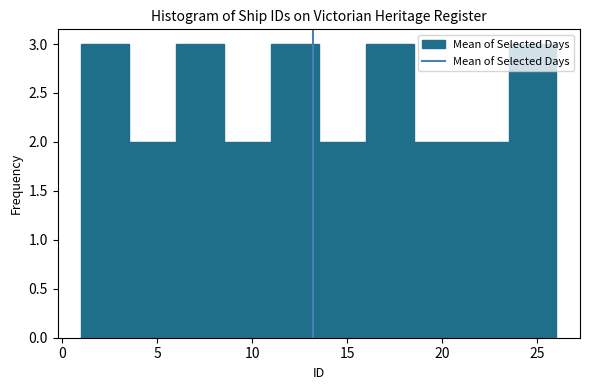

Reading left to right, transcribe this chart: for each bar, give the range it covers on the x-axis and its height. The values are not printed on the chart, so give them approximately, as read against the axis.

1.0 to 3.5: 3
3.5 to 6.0: 2
6.0 to 8.5: 3
8.5 to 11.0: 2
11.0 to 13.5: 3
13.5 to 16.0: 2
16.0 to 18.5: 3
18.5 to 21.0: 2
21.0 to 23.5: 2
23.5 to 26.0: 3